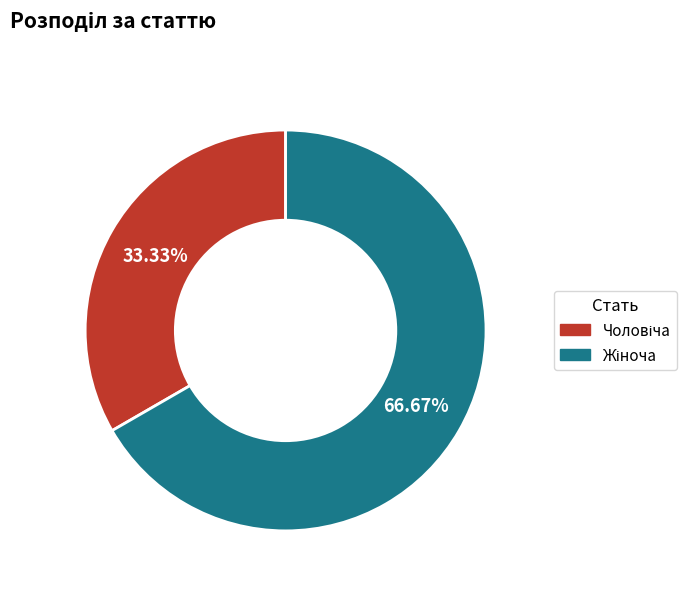

To the nearest percent, what is the average slice percentage?

50%